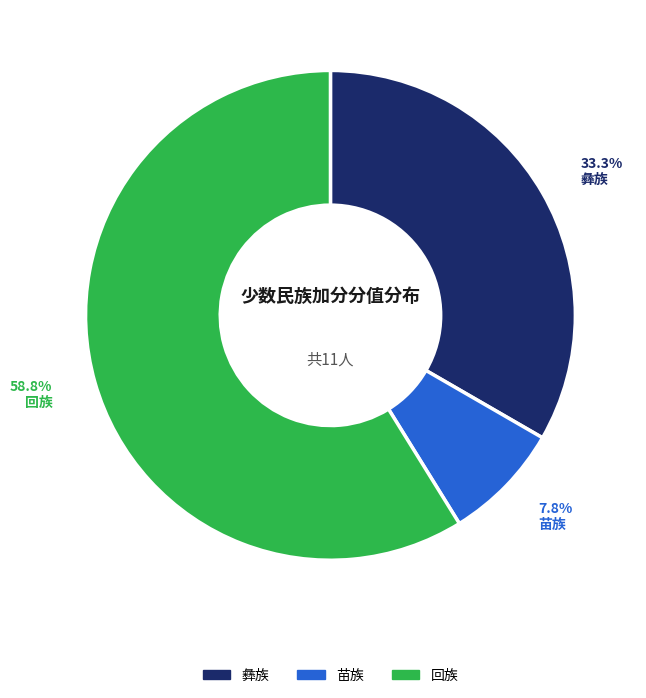

Does any single category account for the majority?

Yes